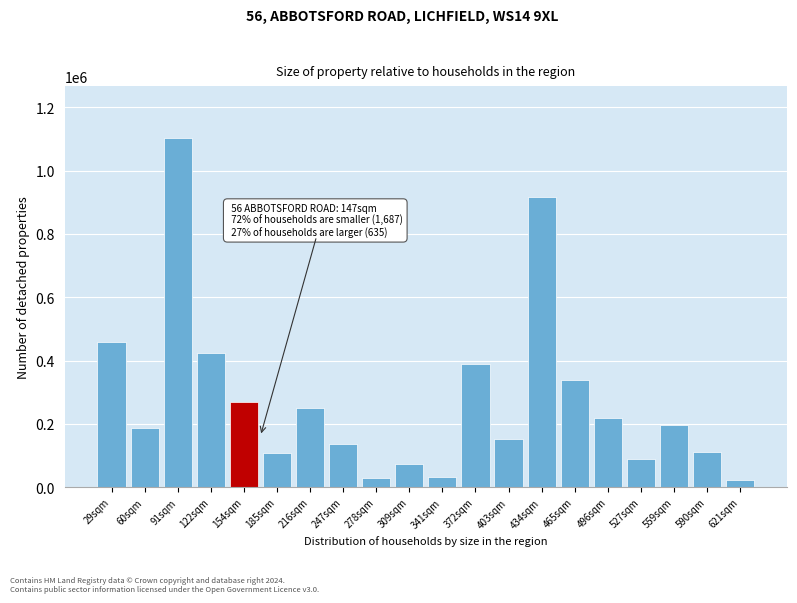

What is the maximum value shown in the chart?

1101907